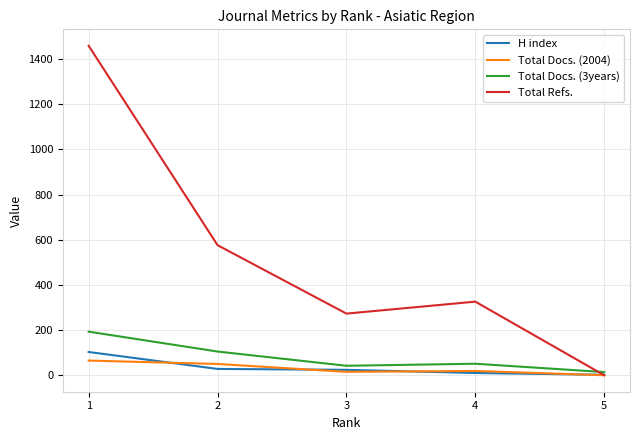

What is the maximum value for Total Refs.?

1459